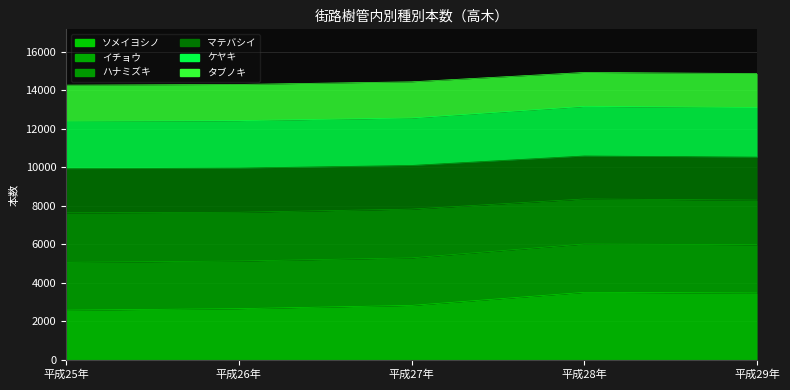

True or false: ソメイヨシノ has more than 0 points higher than both neighbors.

True